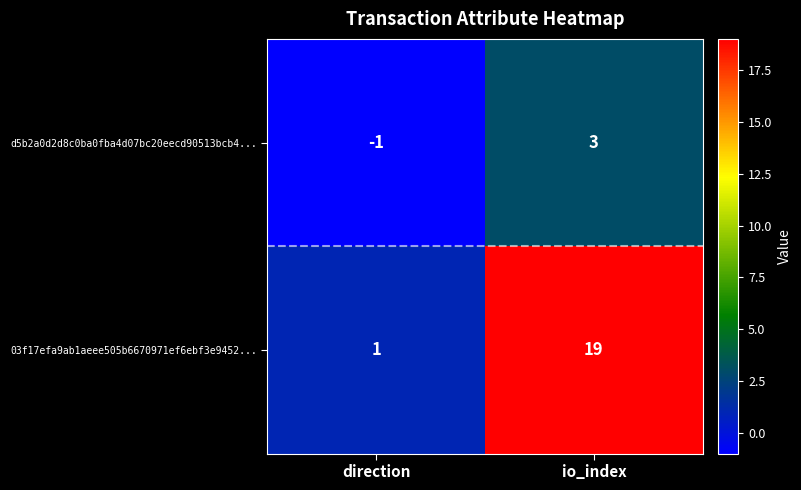

What is the difference between the 03f17efa9ab1aeee505b6670971ef6ebf3e9452... values at io_index and direction?

18